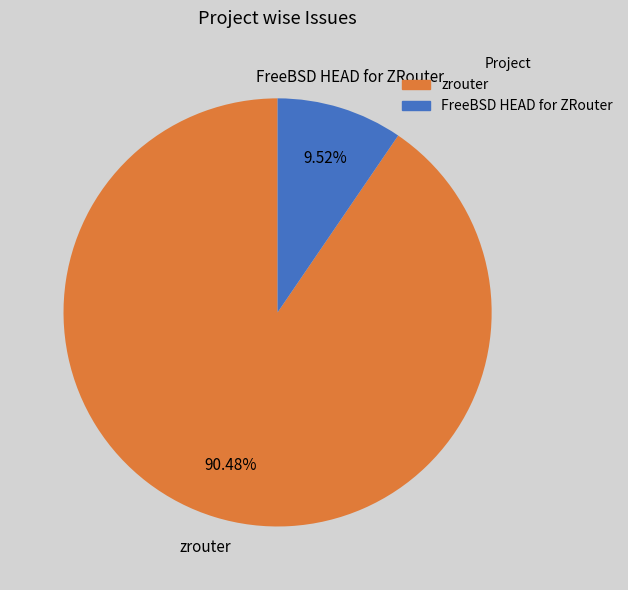

How many slices are in this pie chart?

2